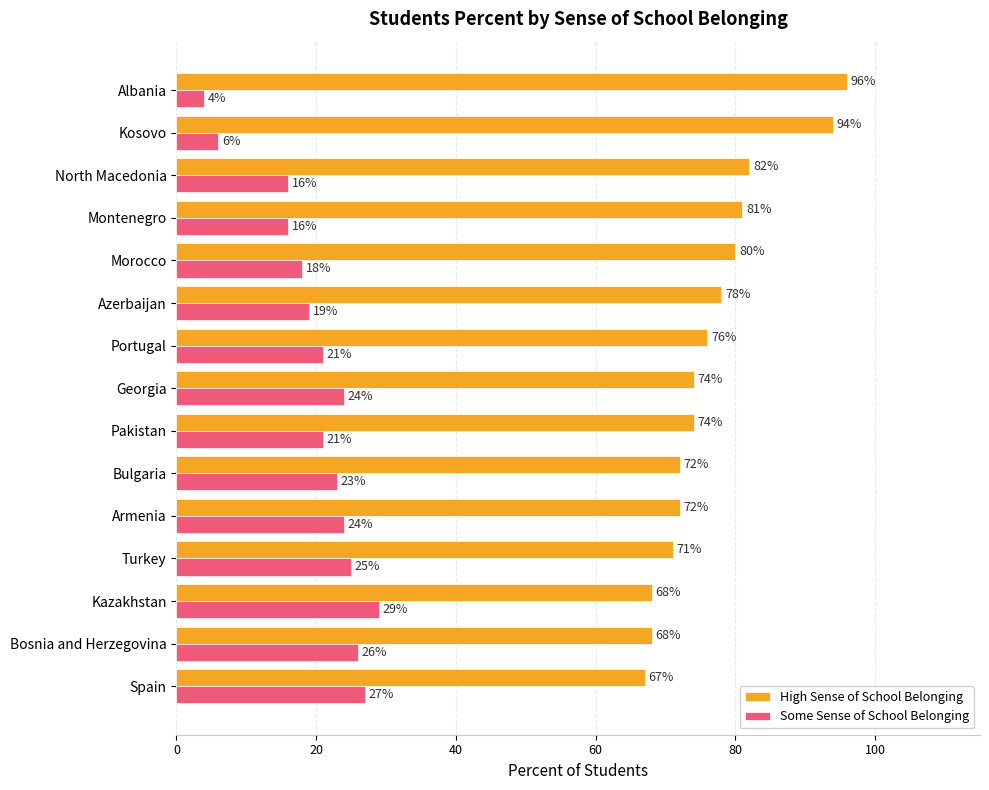

What is the average value of the Some Sense of School Belonging series?

20